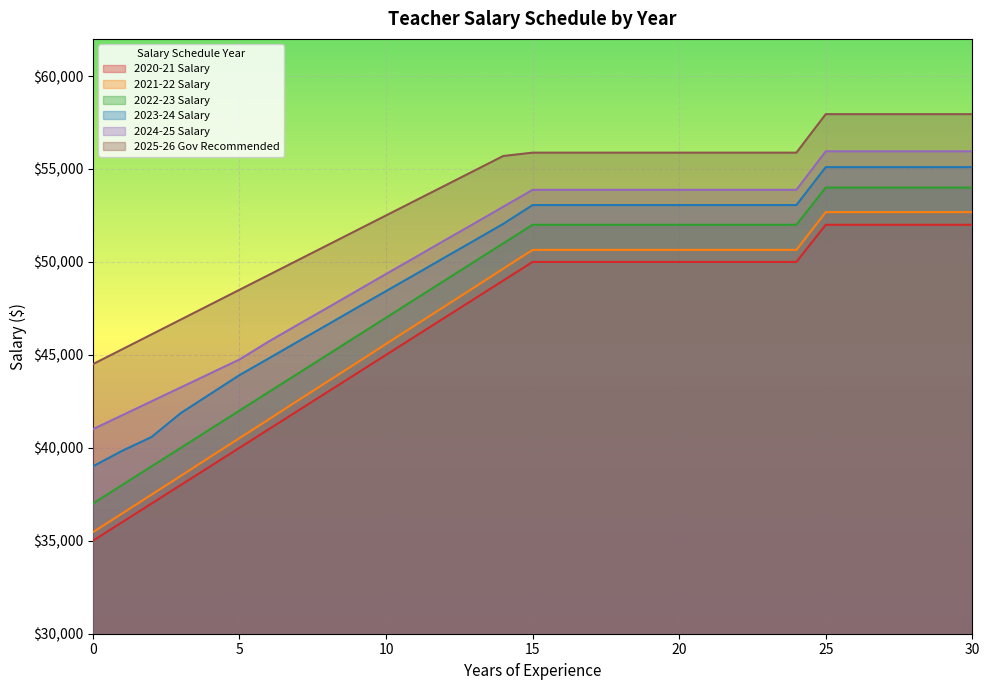

What is the minimum value shown in the chart?

35000